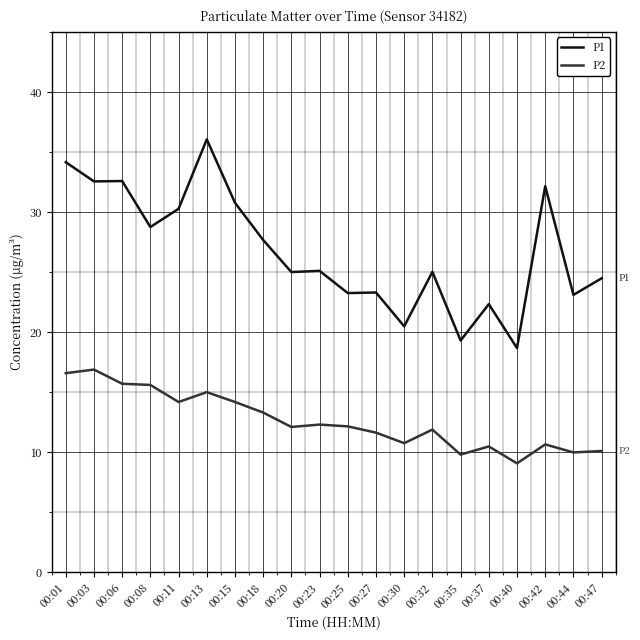

True or false: P1 and P2 cross at least once.

False